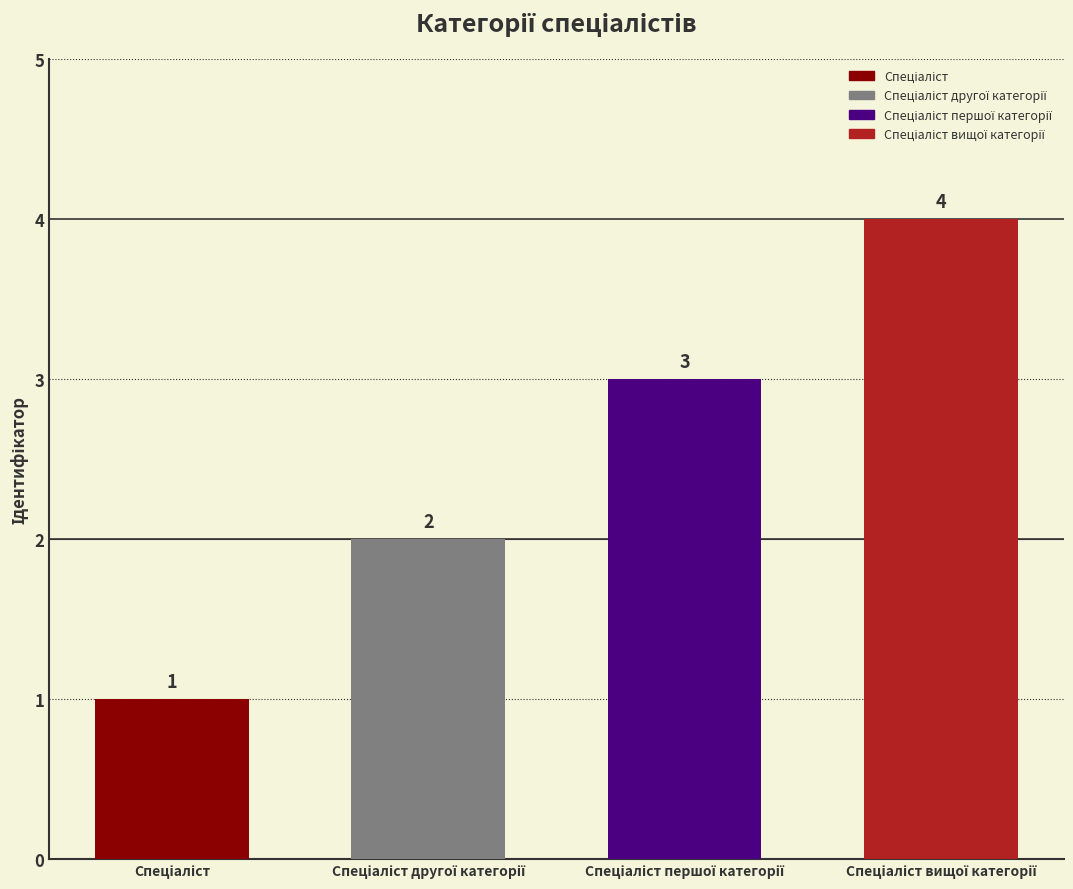

What is the label of the 3rd bar from the left?

Спеціаліст першої категорії